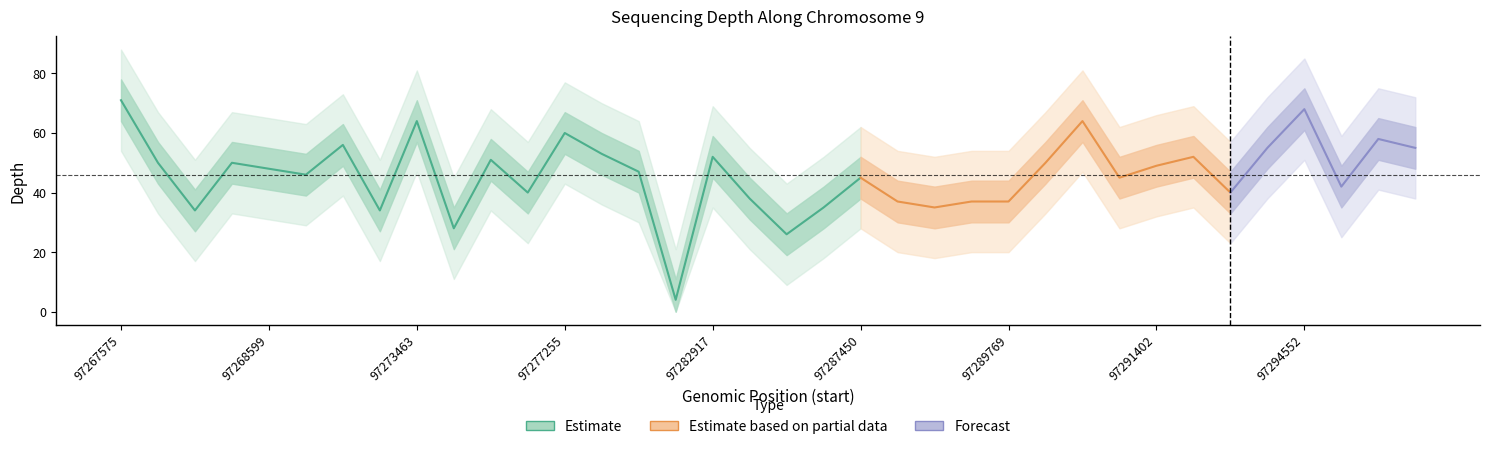

How many categories are shown in the chart?

36